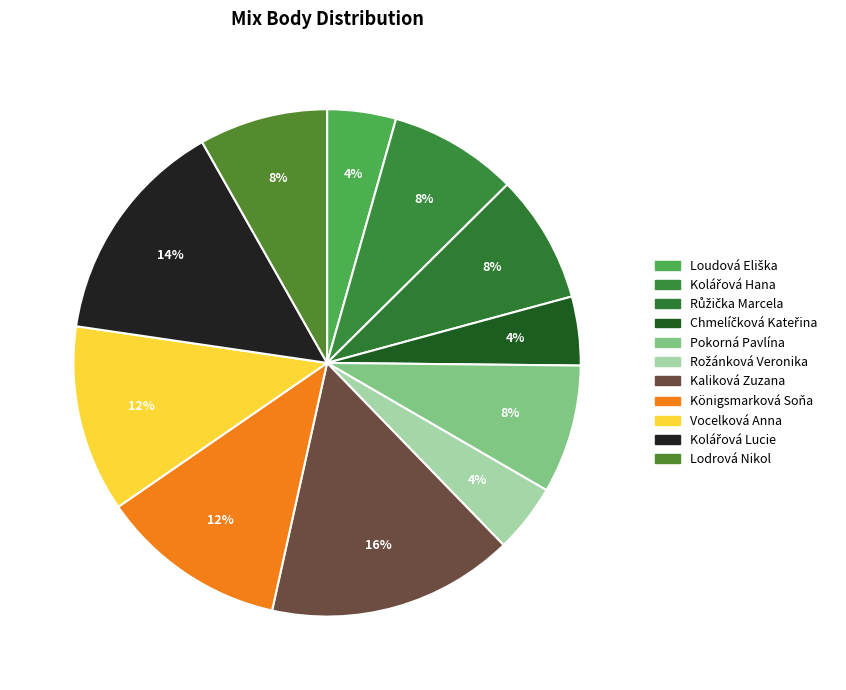

True or false: Rožánková Veronika accounts for 1% of the total.

False